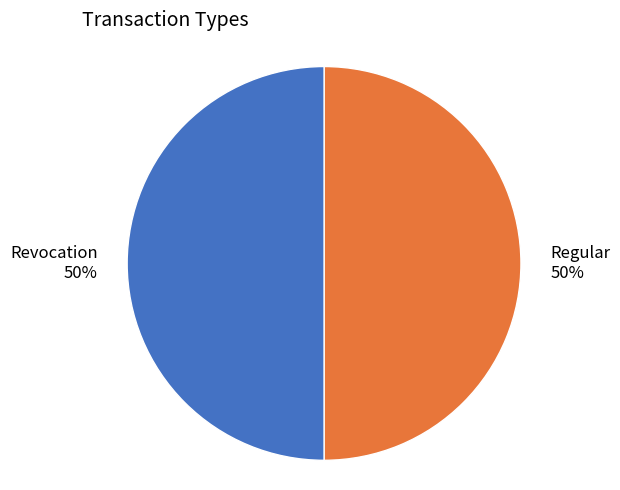

True or false: Regular accounts for 43% of the total.

False